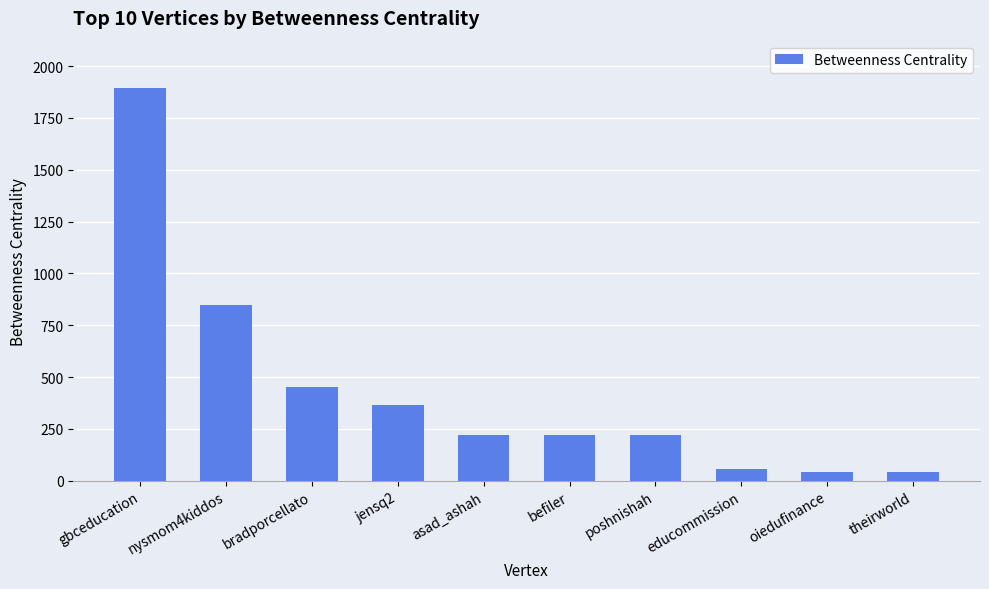

Between asad_ashah and jensq2, which is larger?

jensq2